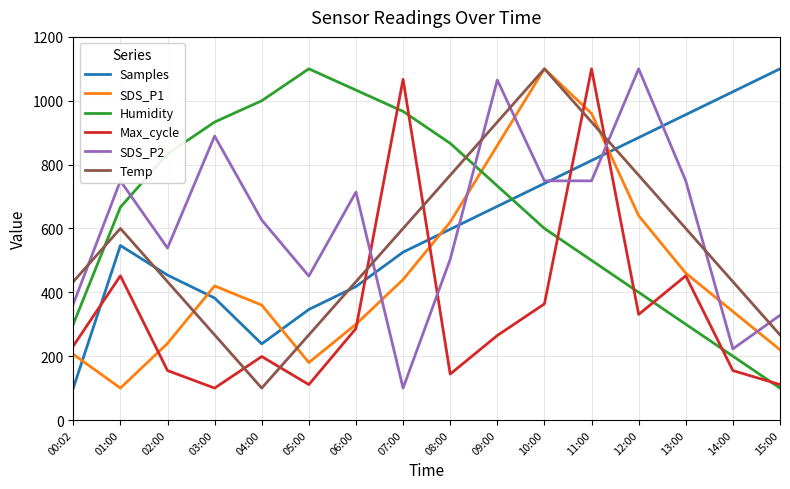

In SDS_P1, how many points are lower than both neighbors (excluding endpoints)?

2